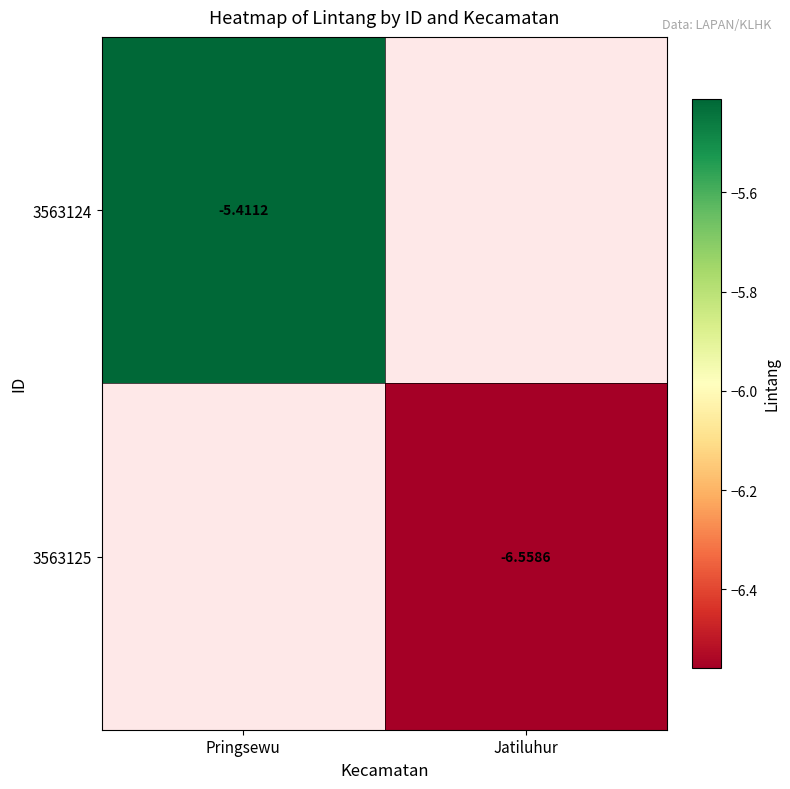

Which series has the largest range (max minus min)?

3563124